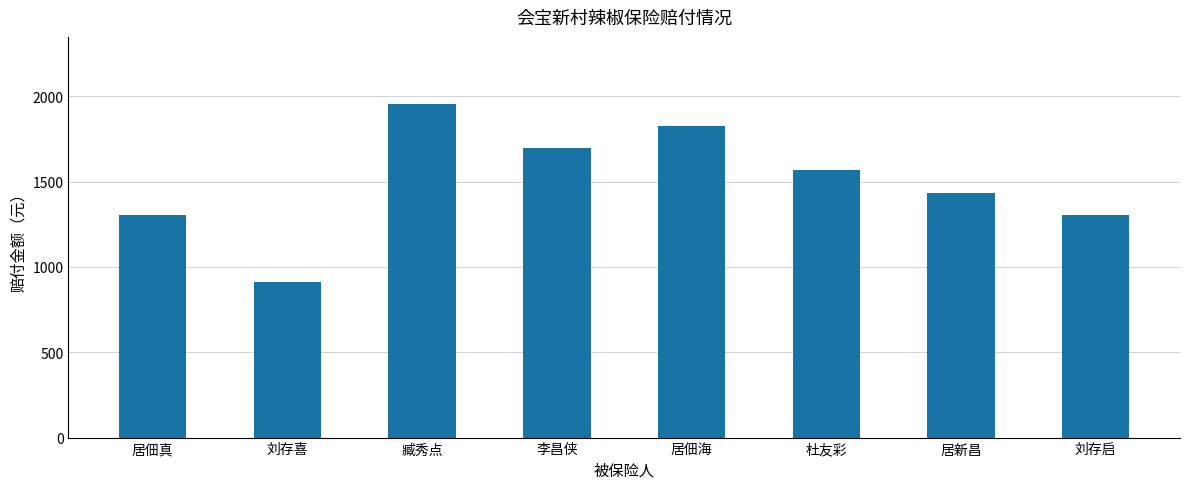

What is the ratio of the value at 居新昌 to the value at 刘存启?

1.1